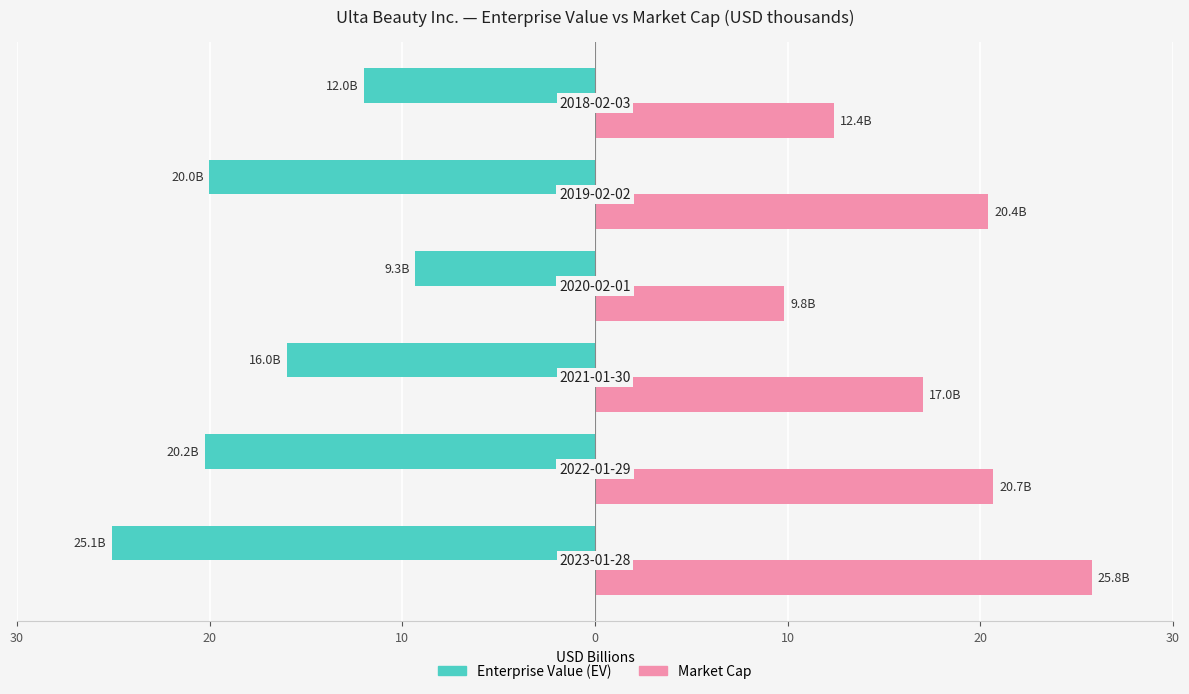

Rank the series by their maximum value, from highest to lowest.

Market Cap, Enterprise Value (EV)